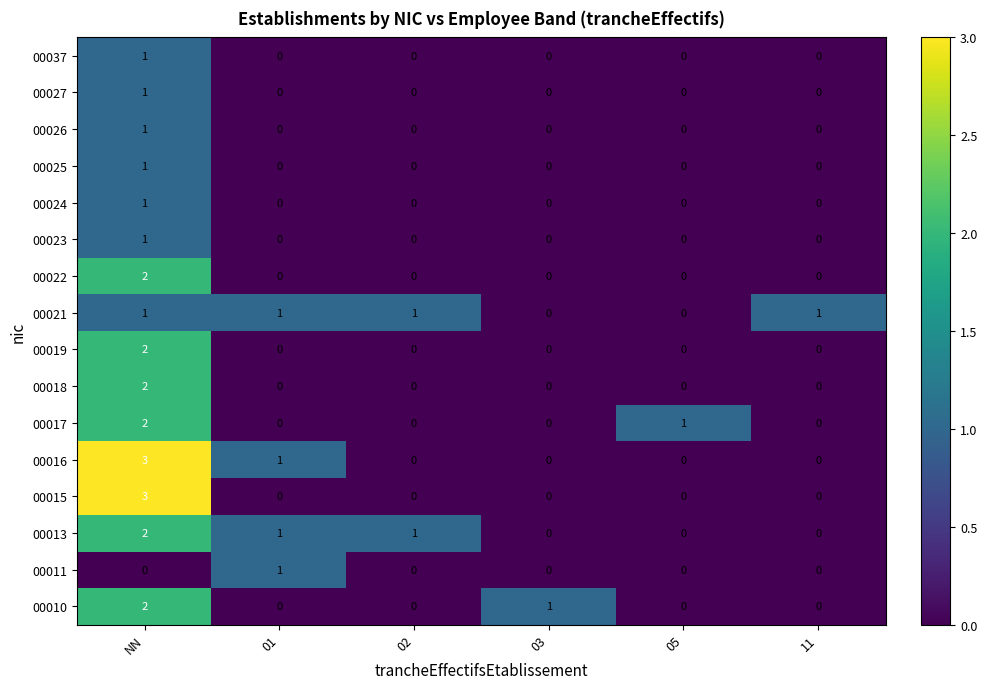

What is the greatest value displayed?

3